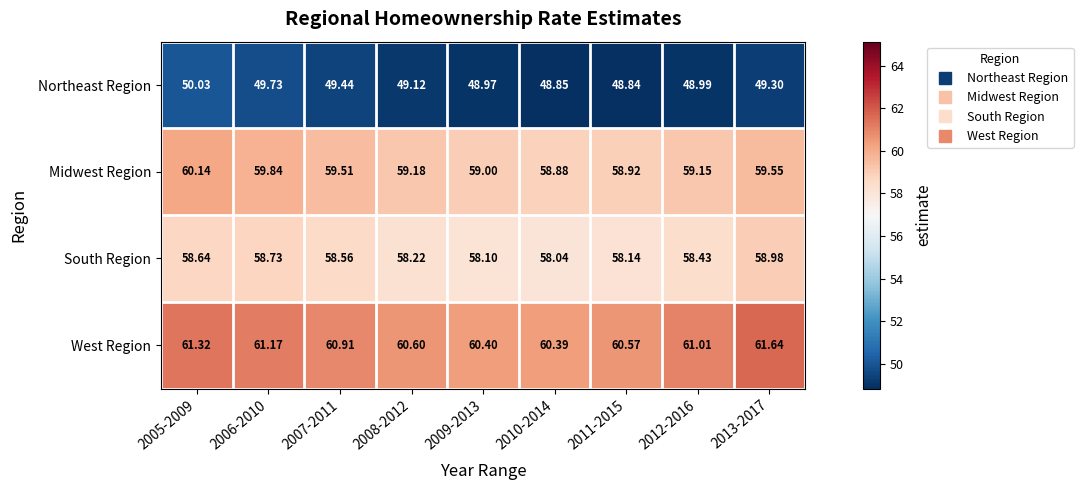

Which series has the largest total across all categories?

West Region